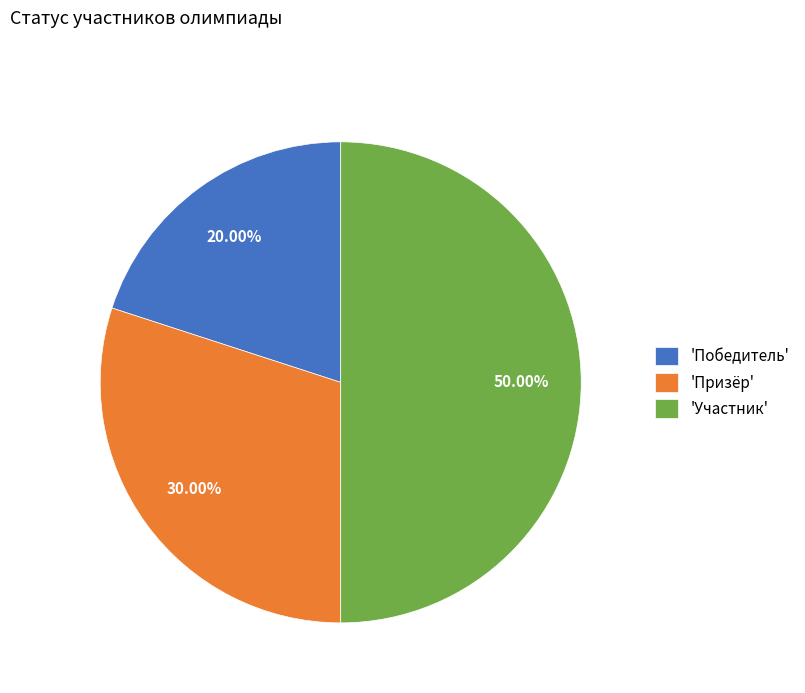

Count the number of slices in the pie.

3